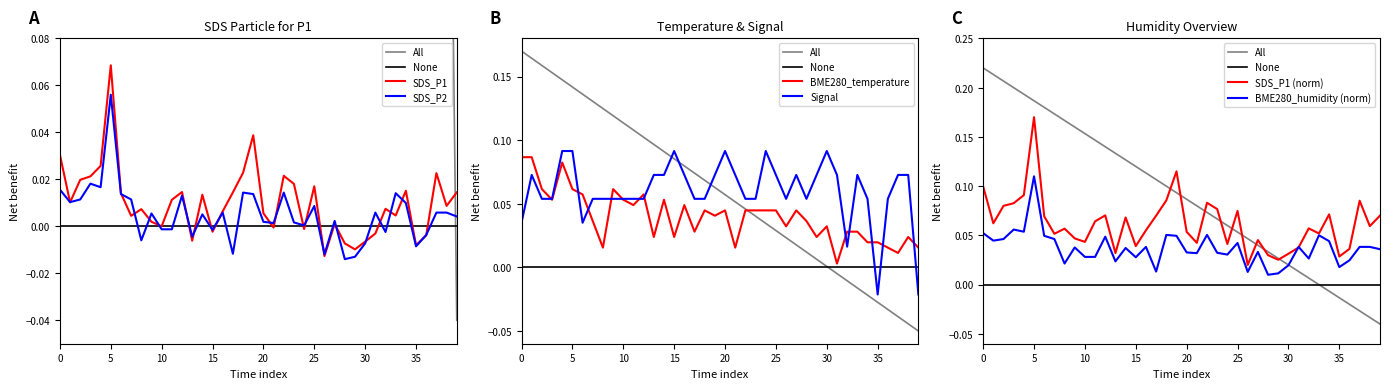

How many data points in SDS_P1 are less than 0?

11